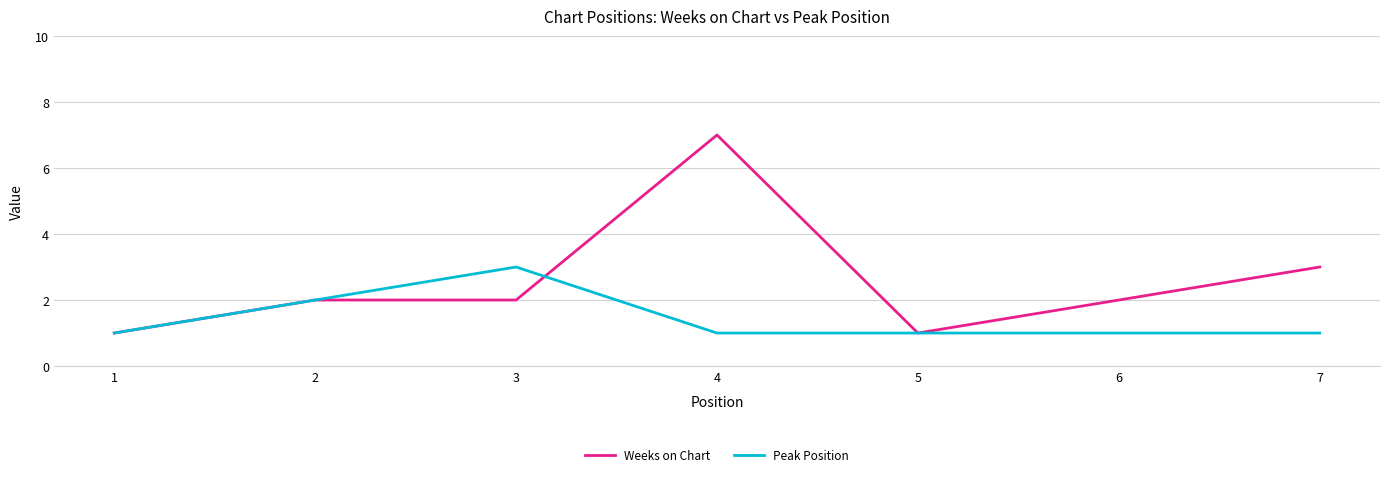

True or false: Peak Position has a value of 0 at 4.

False